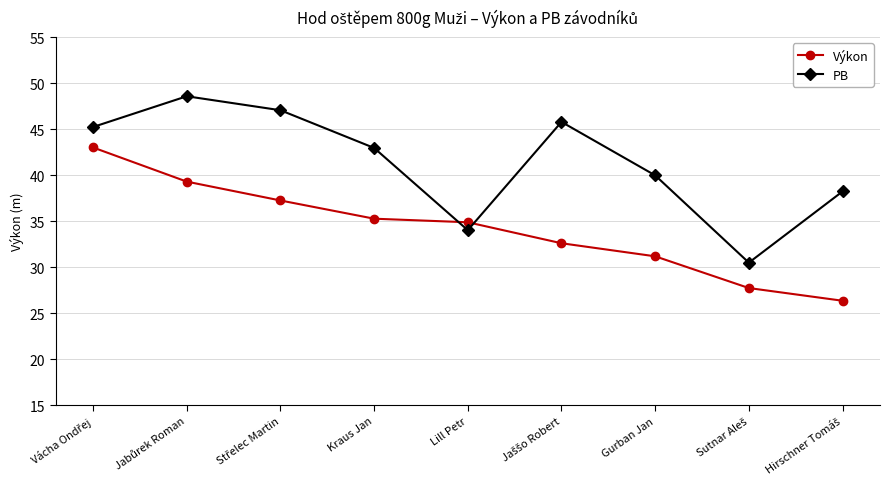

Does the chart display data point markers on the line(s)?

Yes